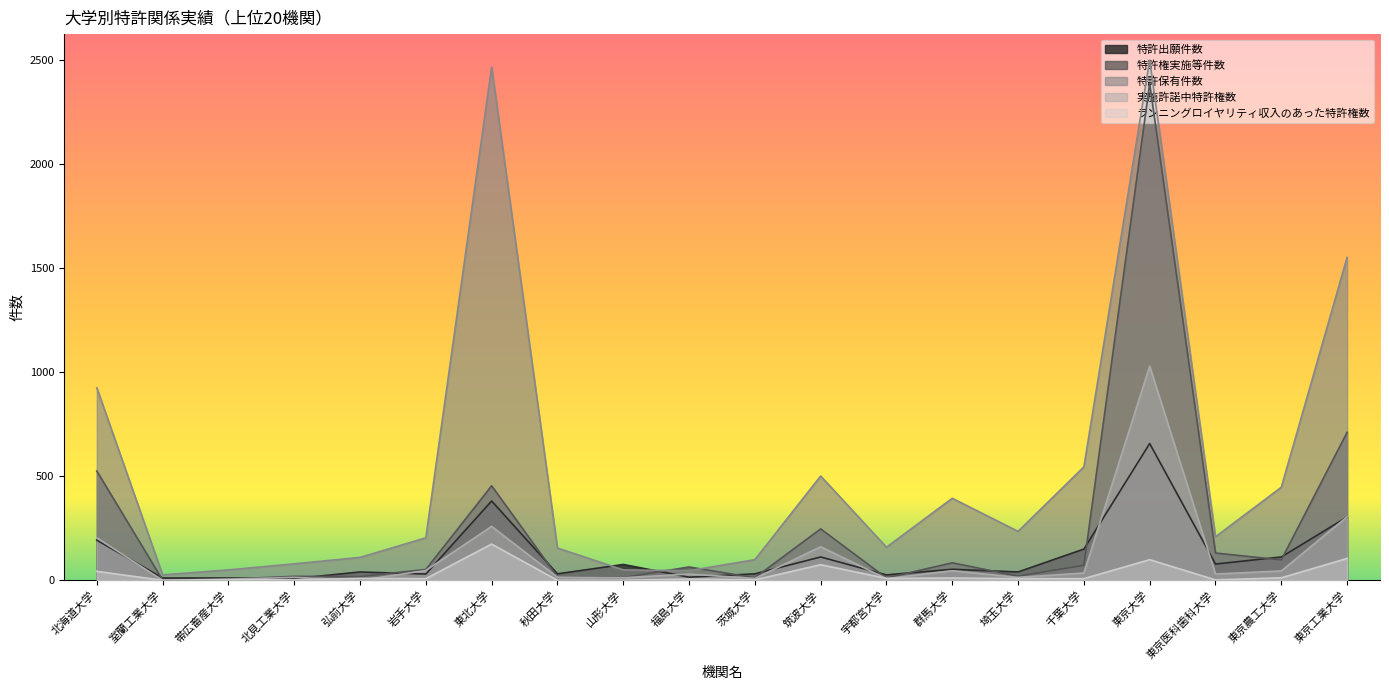

Is it true that 特許権実施等件数 equals 1 at 室蘭工業大学?

True